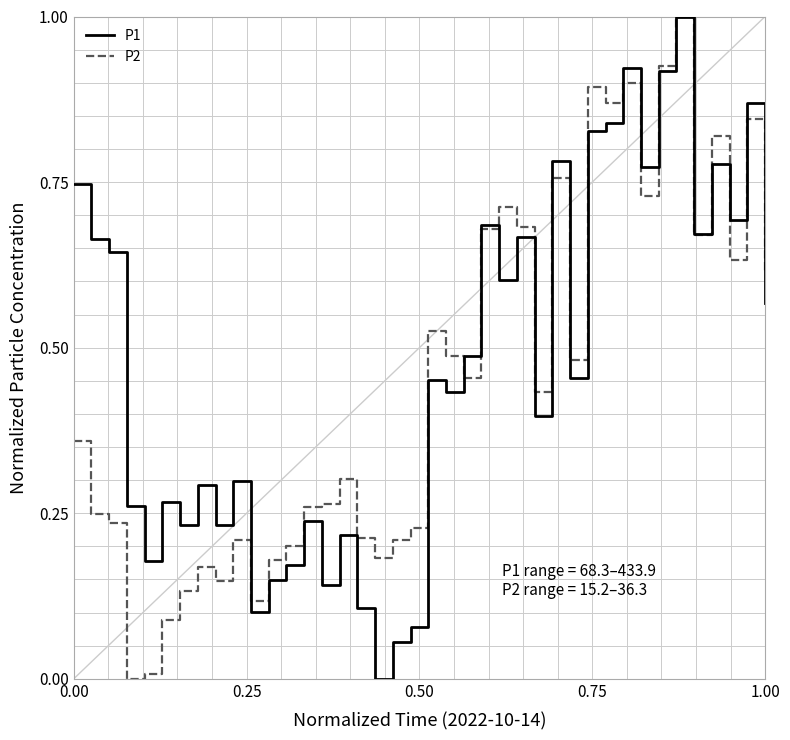

What is the maximum value shown in the chart?

1.0